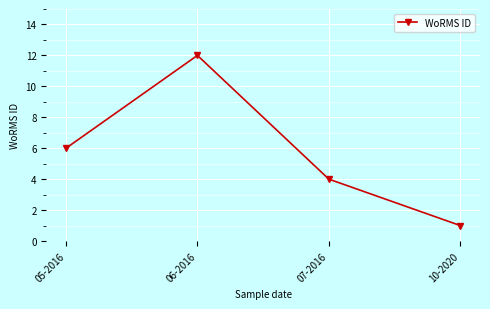

The chart shows a value of 12 at 06-2016. True or false?

True